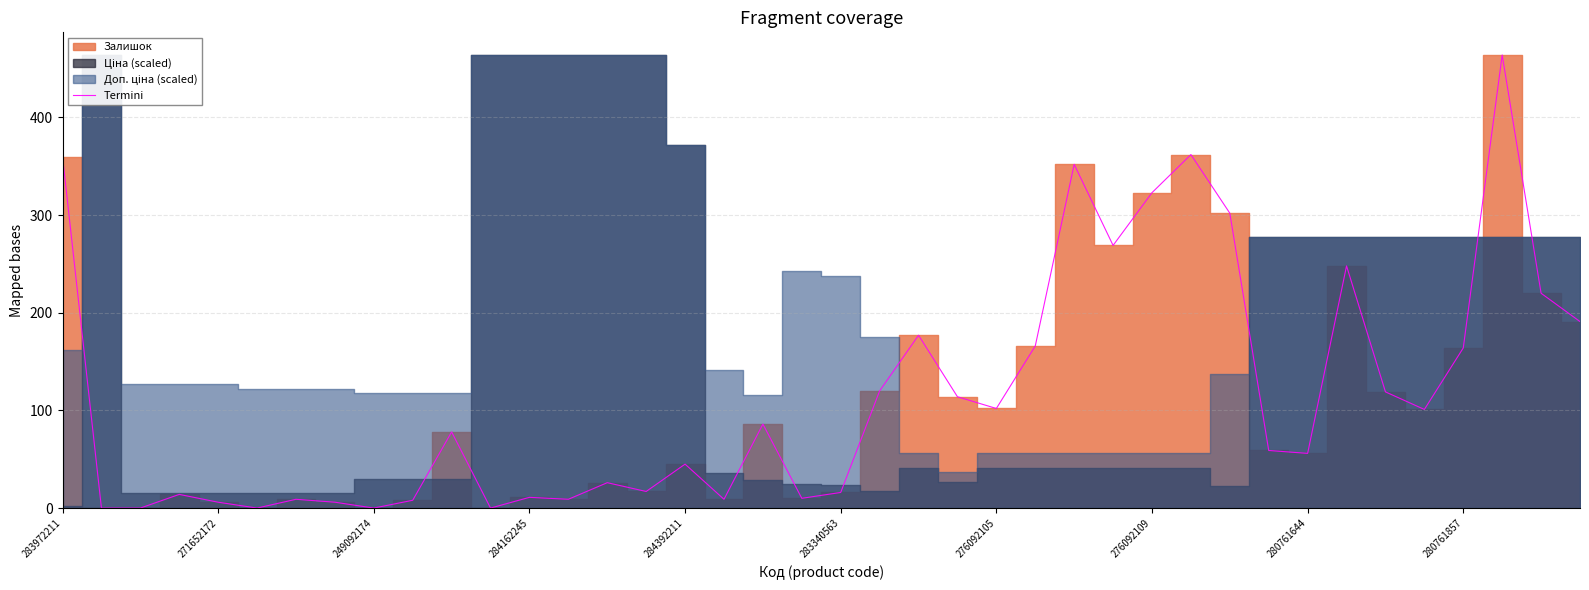

What is the change in value from 276092109 to 34?

+113